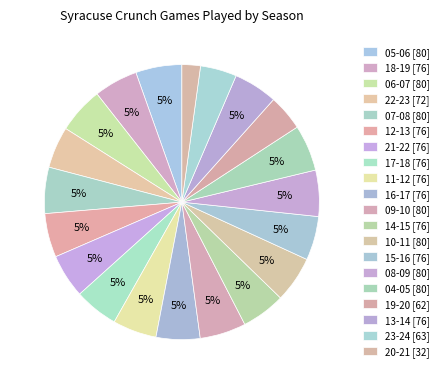

Which slice is the smallest?

20-21